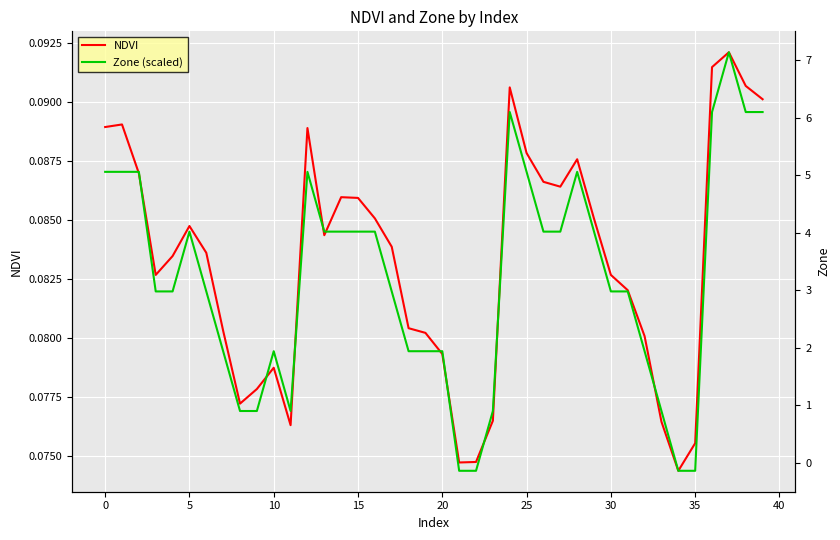

At how many categories does at least one series exceed 4?

11